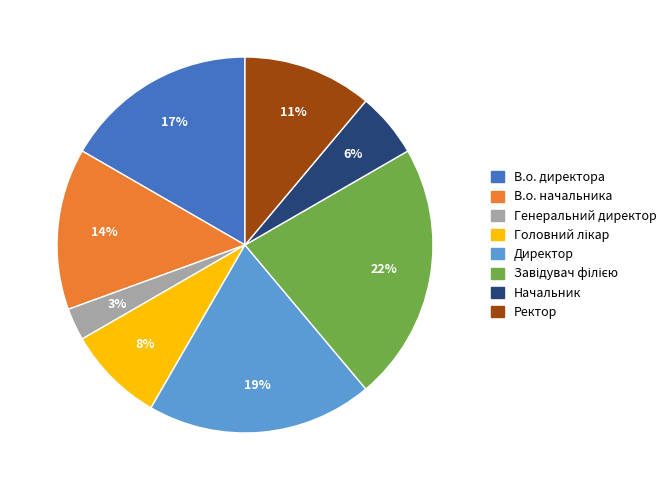

Does any single category account for the majority?

No